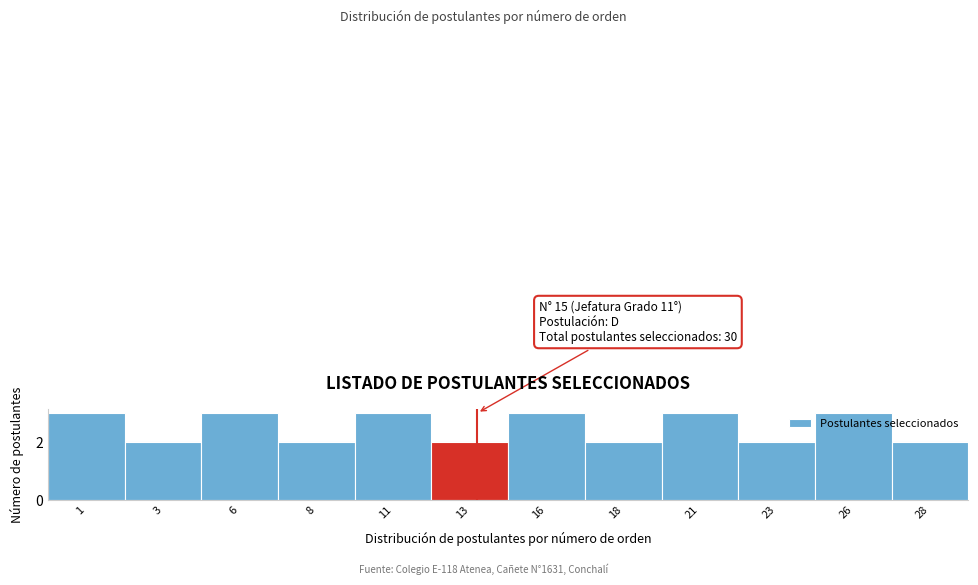

Reading left to right, list all the values displayed in this chart.

1=3	3=2	6=3	8=2	11=3	13=2	16=3	18=2	21=3	23=2	26=3	28=2